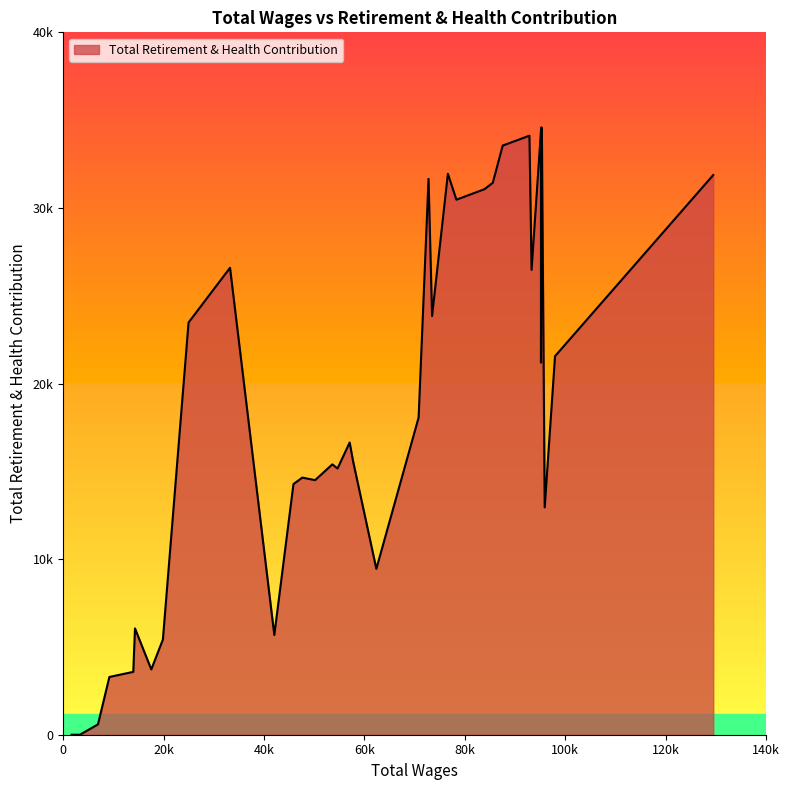

Is it true that the value at 95262 is 14665?

False